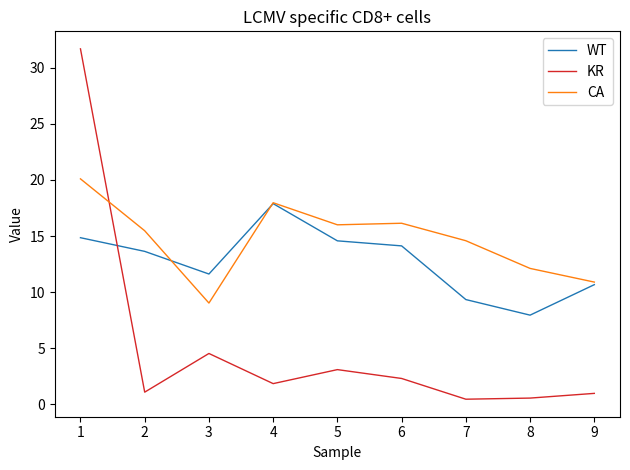

Rank the series at 8 from highest to lowest value.

CA, WT, KR